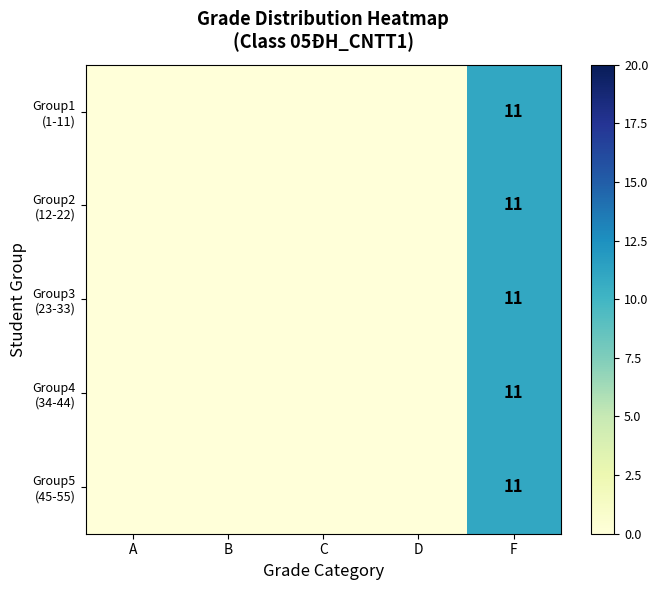

At which label does Group5 (45-55) reach its minimum?

A